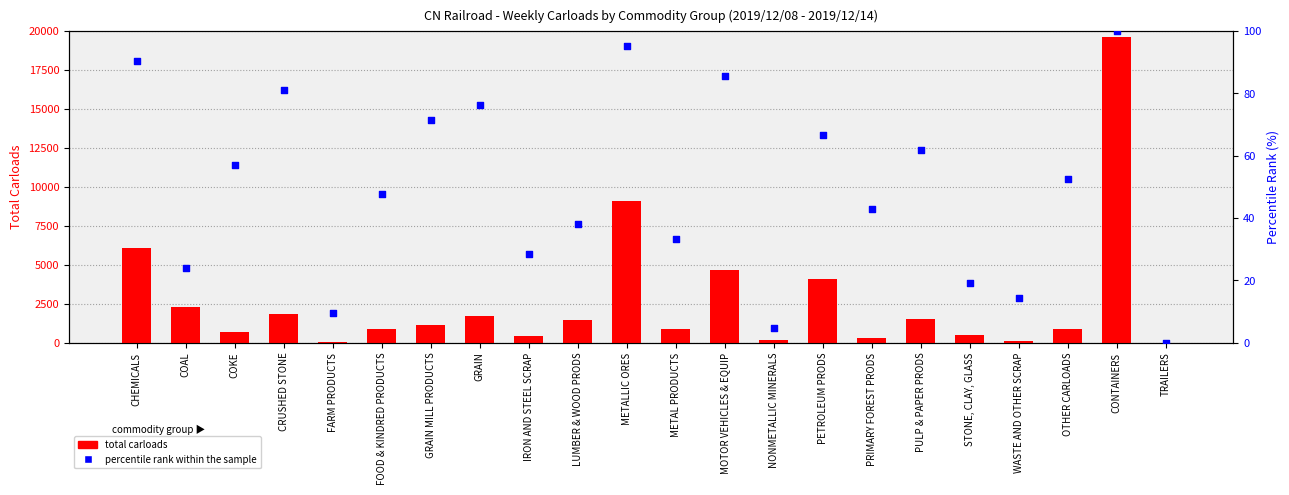

What is the total value across all series at LUMBER & WOOD PRODS?

1499.1